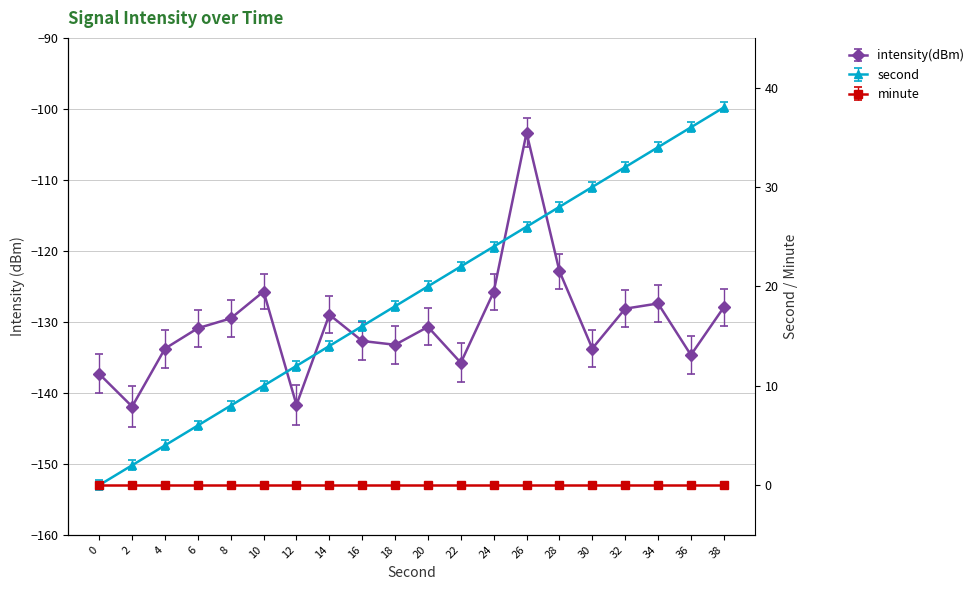

At how many categories does at least one series exceed 7?

16